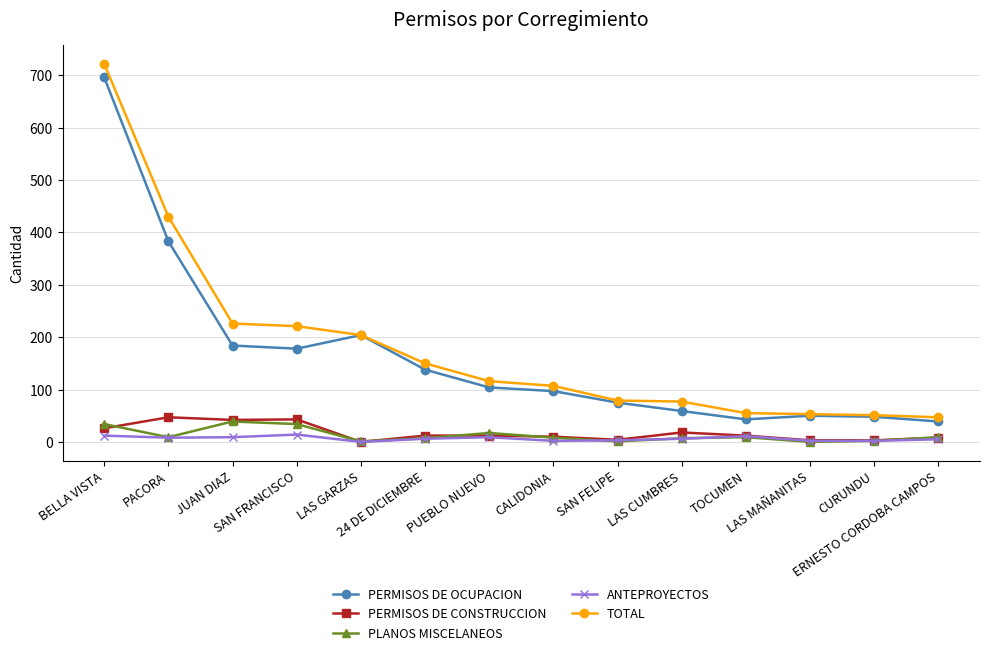

What is the difference between the maximum and second lowest values in the PERMISOS DE OCUPACION series?

653